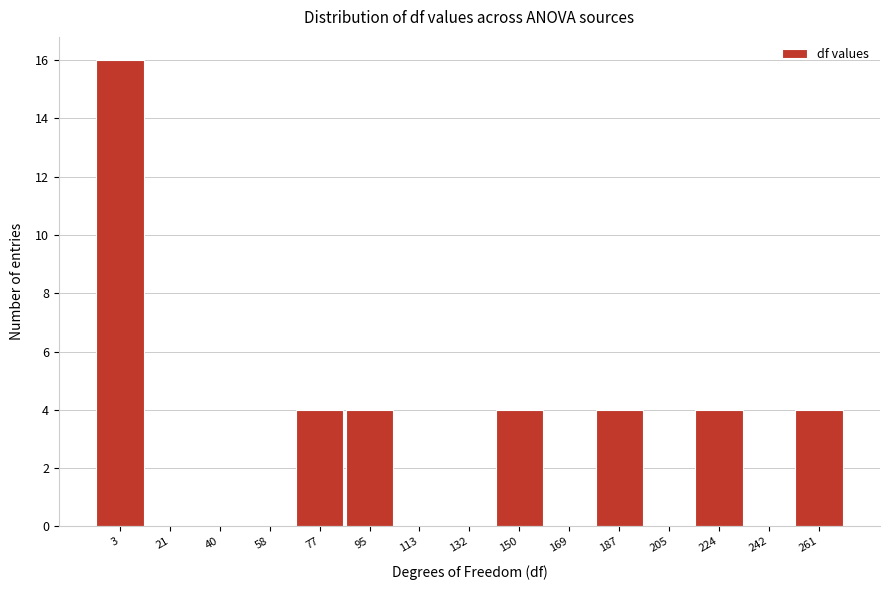

Reading left to right, extract all data points from this chart.

3=16	21=0	40=0	58=0	77=4	95=4	113=0	132=0	150=4	169=0	187=4	205=0	224=4	242=0	261=4